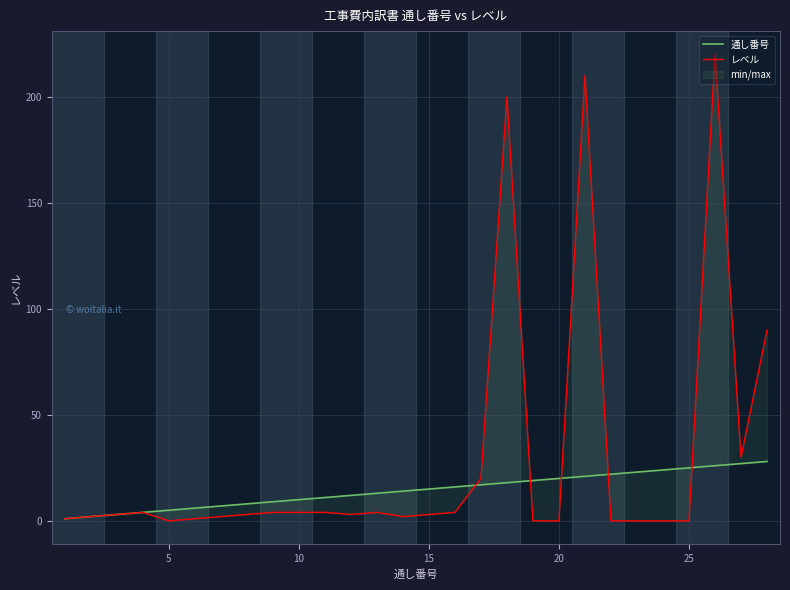

What is the difference between the maximum and minimum values in the レベル series?

220